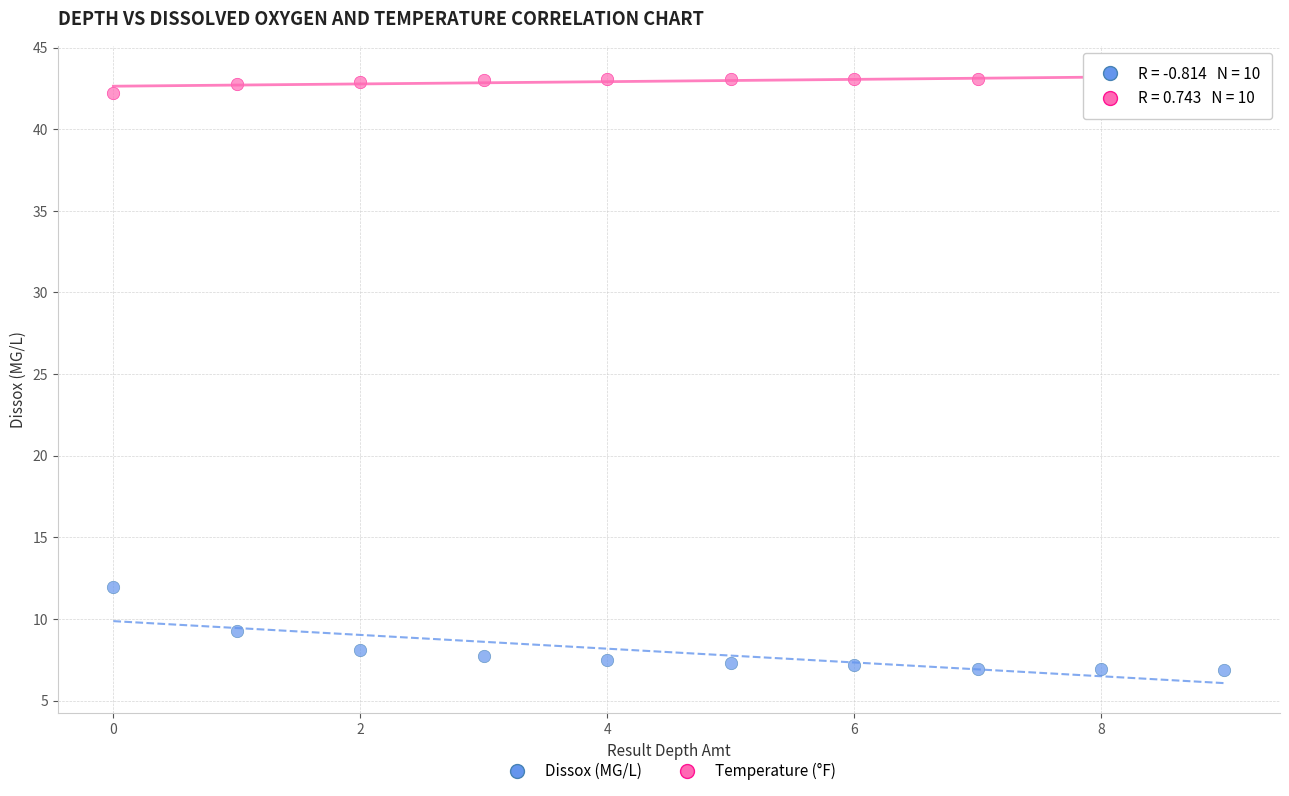

Across all data points, what is the range of Y values (max minus min)?

36.2